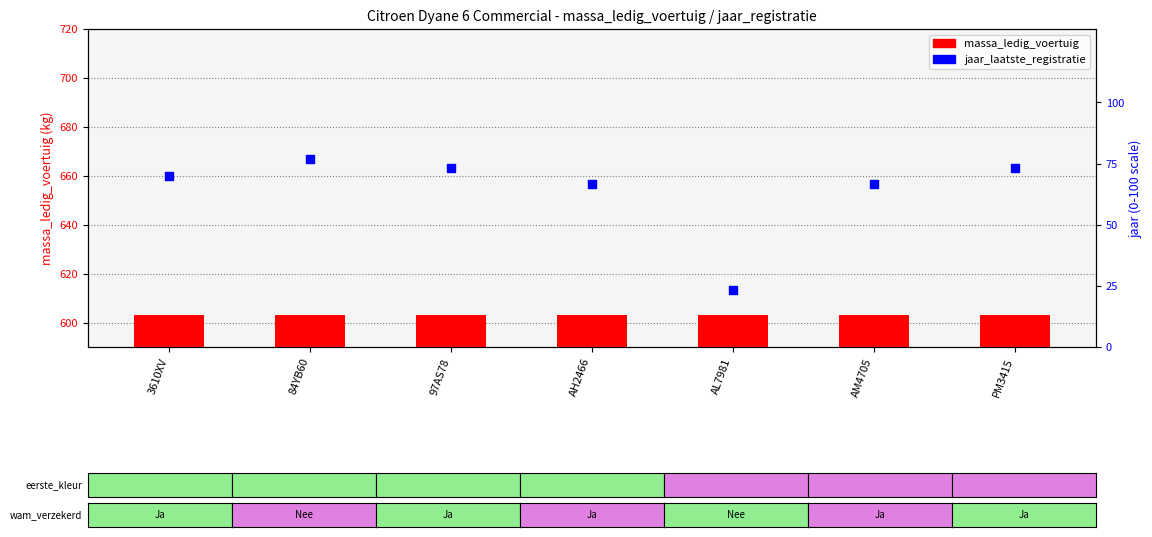

What are all the series names shown in the legend?

massa_ledig_voertuig, jaar_laatste_registratie (normalized)